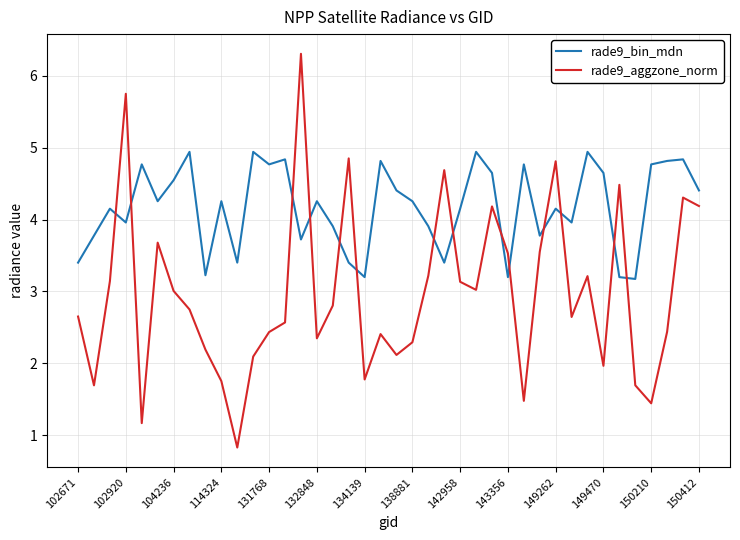

How many lines are shown in the chart?

2